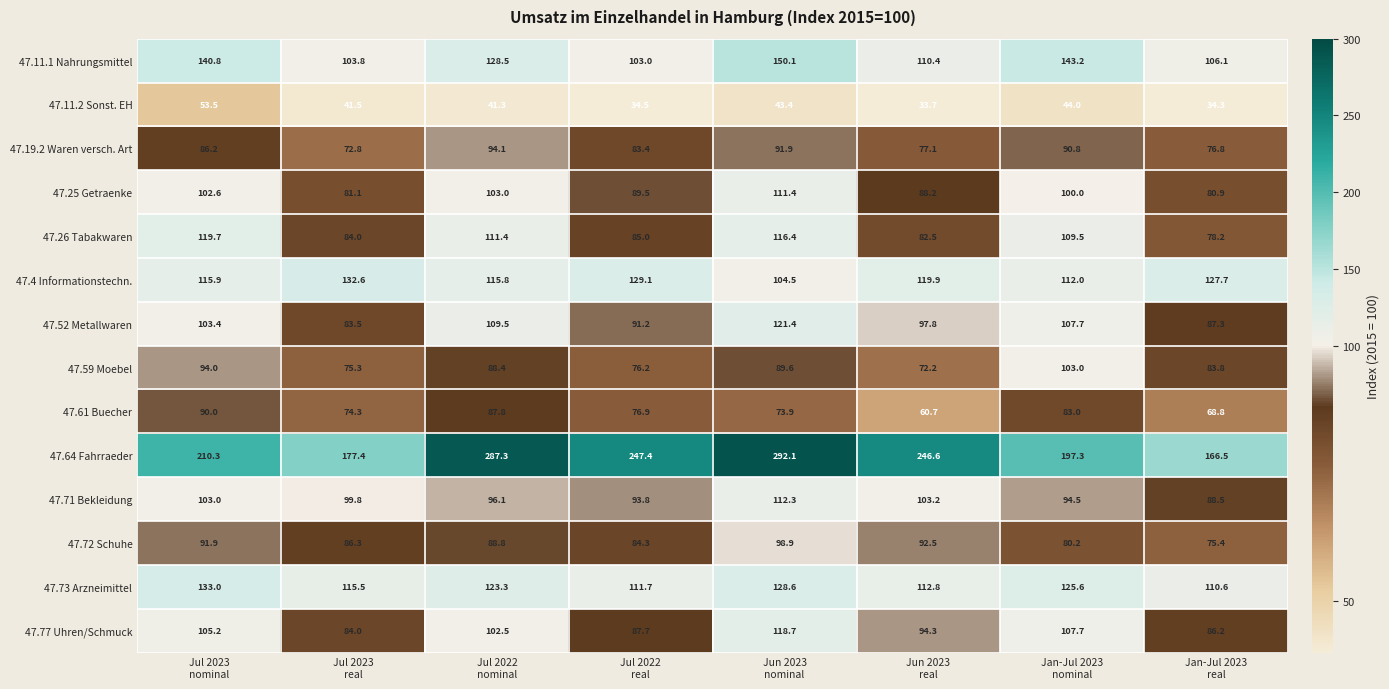

What is the spread (max minus min) of values at Jul 2023
nominal?

156.8